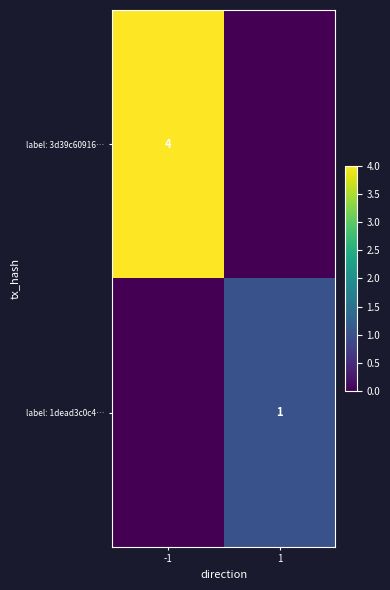

The label: 3d39c60916… series shows 2 at -1. True or false?

False